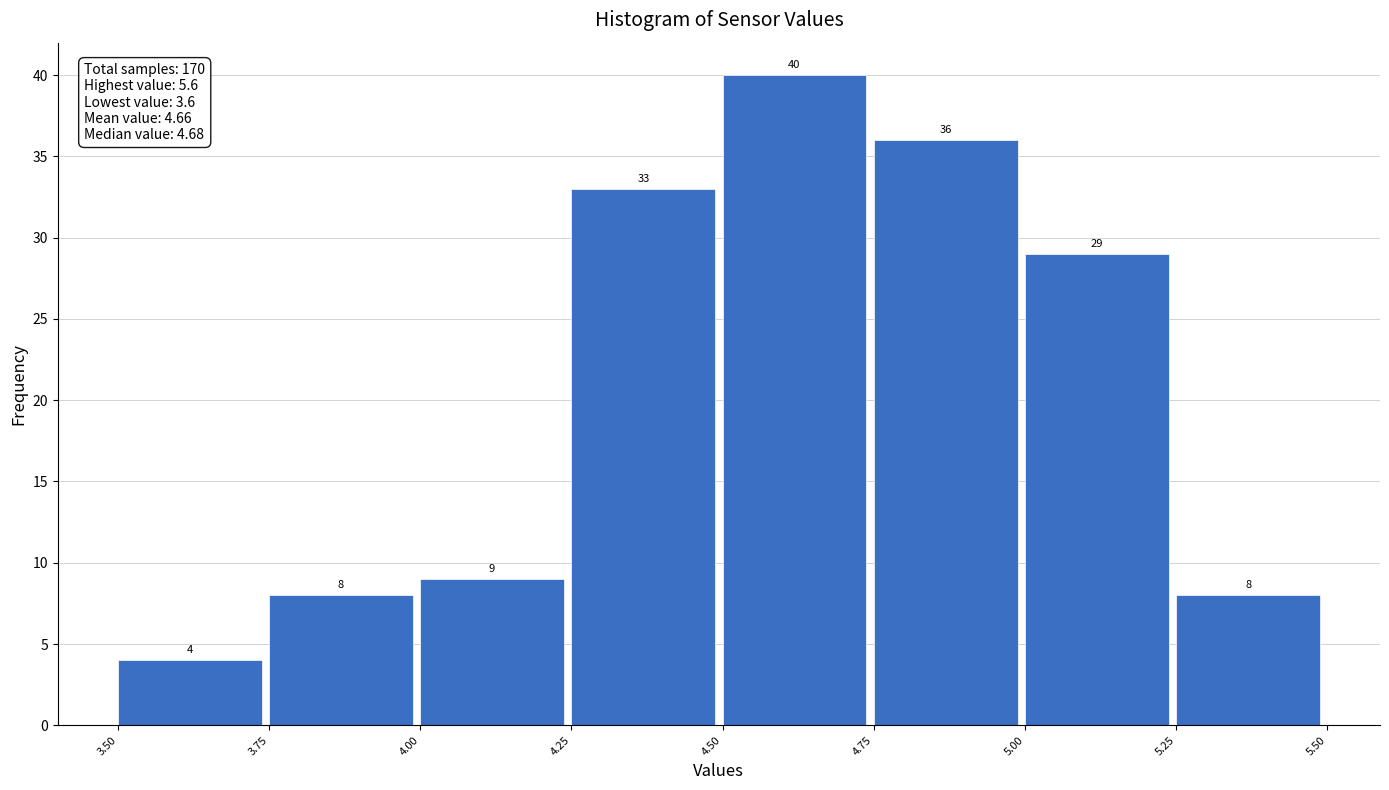

Which range on the x-axis has the tallest bar?

4.50 to 4.75